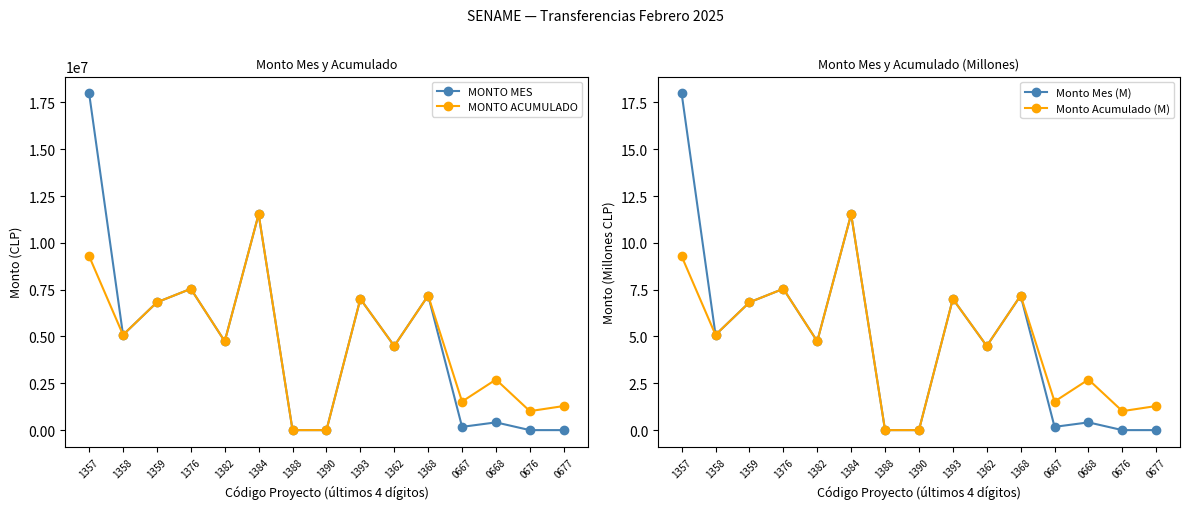

What is the label of the 11th point from the left?

1368